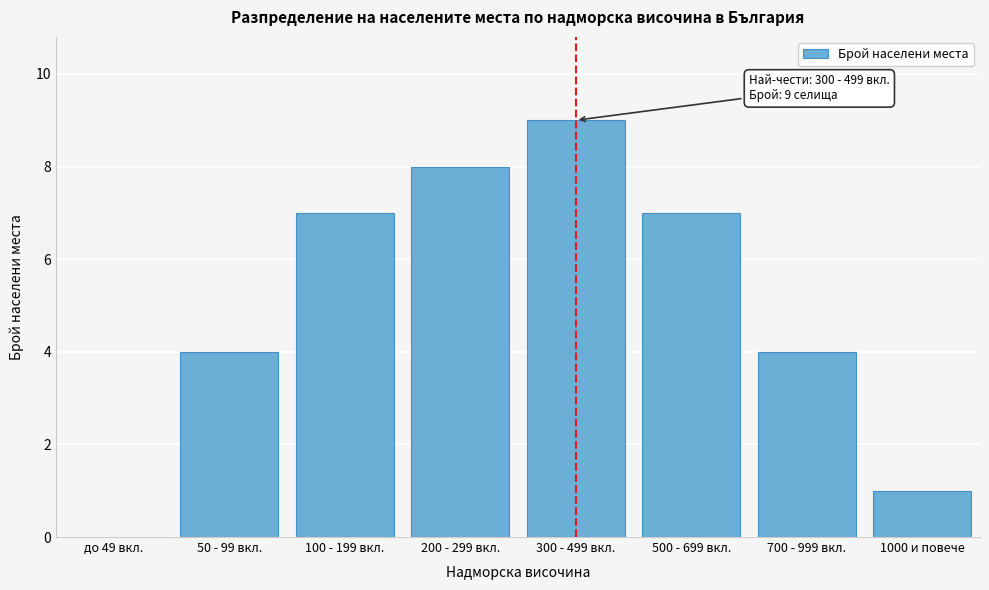

Reading left to right, list all the values displayed in this chart.

до 49 вкл.=0	50 - 99 вкл.=4	100 - 199 вкл.=7	200 - 299 вкл.=8	300 - 499 вкл.=9	500 - 699 вкл.=7	700 - 999 вкл.=4	1000 и повече=1